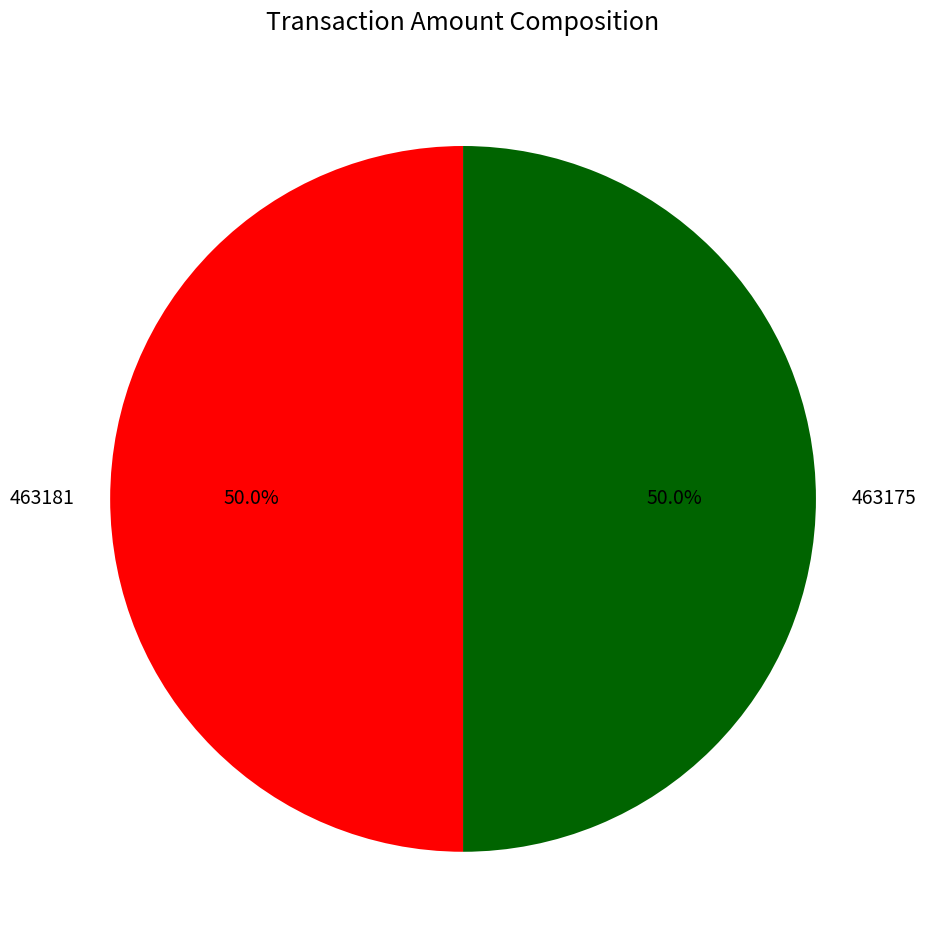

What percentage is the 463175 slice, to the nearest percent?

50%